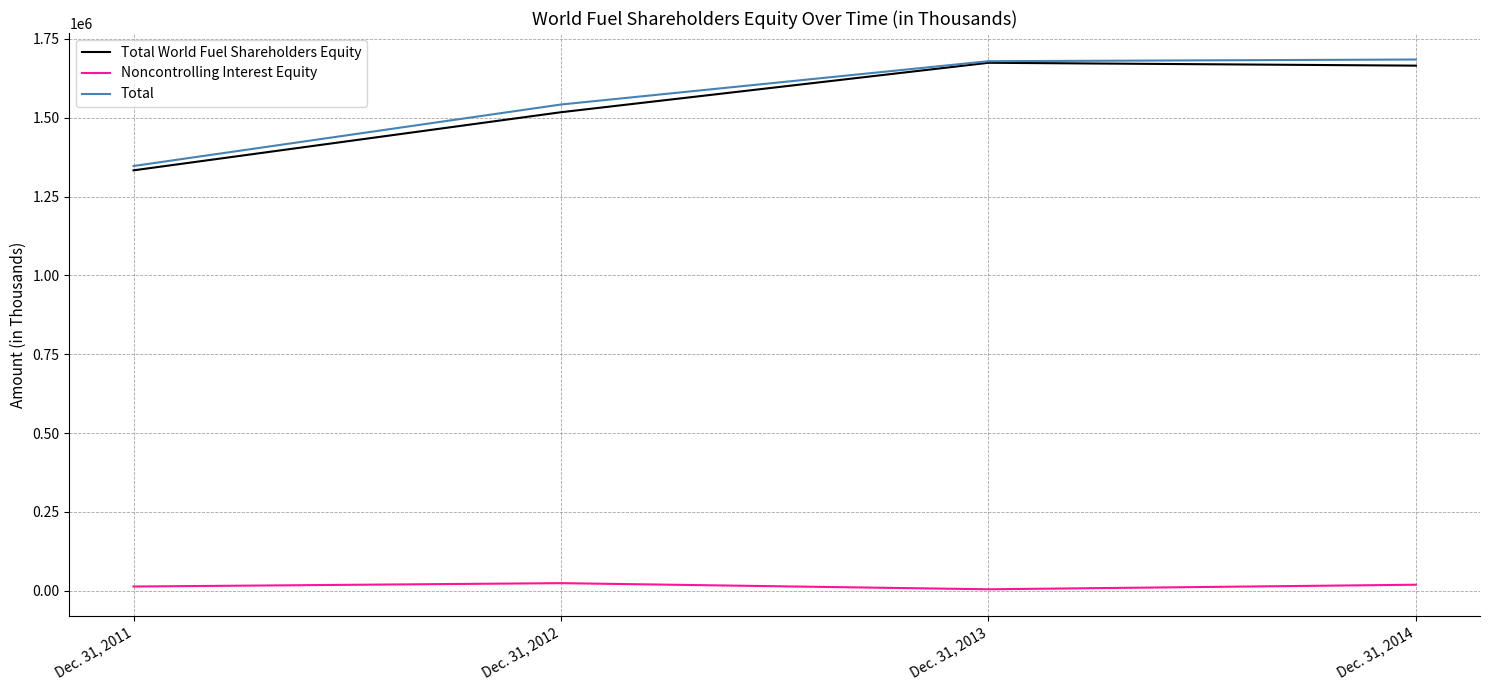

The value of Total at Dec. 31, 2011 is 1346718. True or false?

True